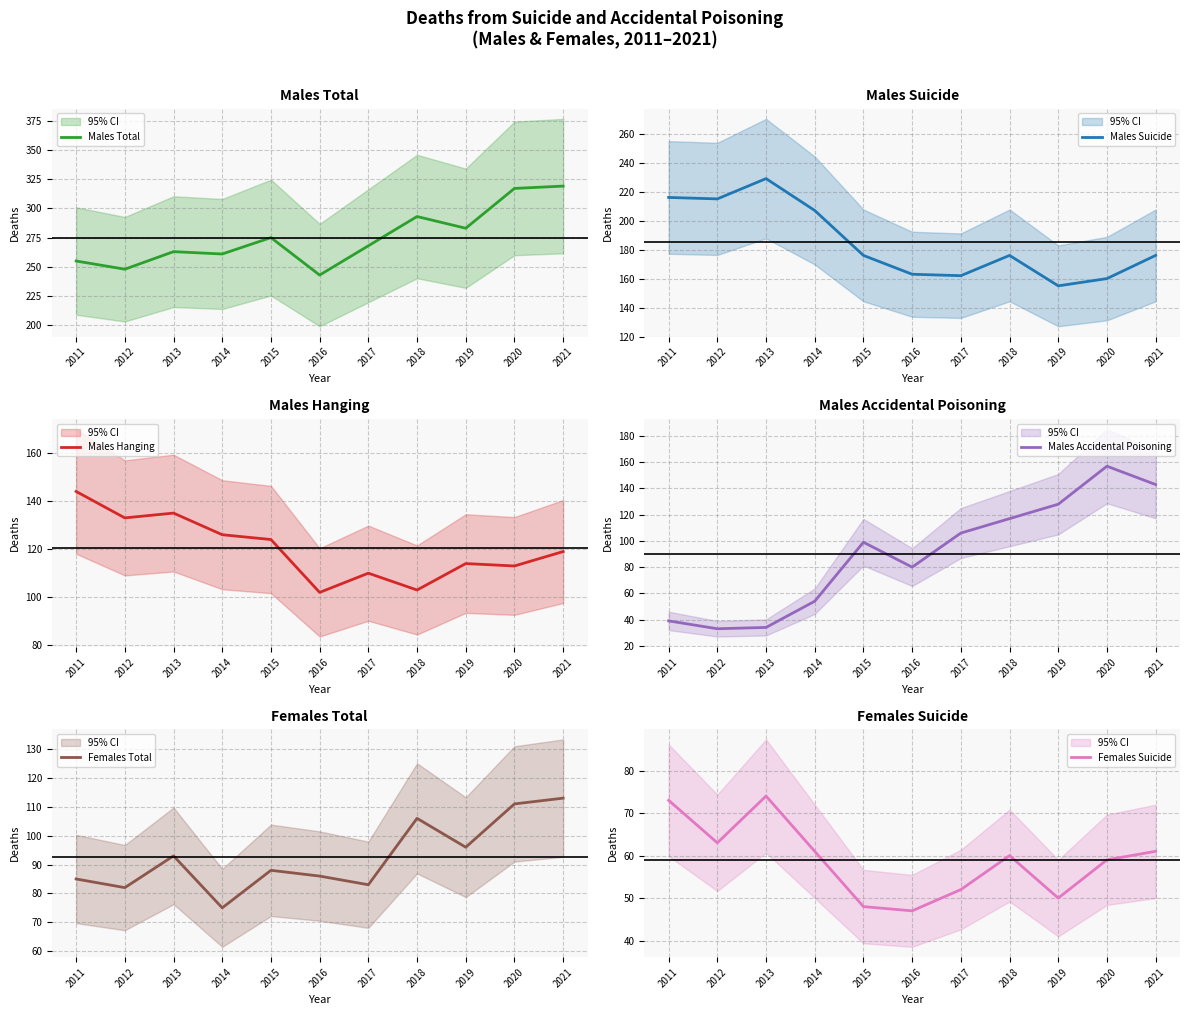

True or false: Females Suicide has a value of 94 at 2014.

False